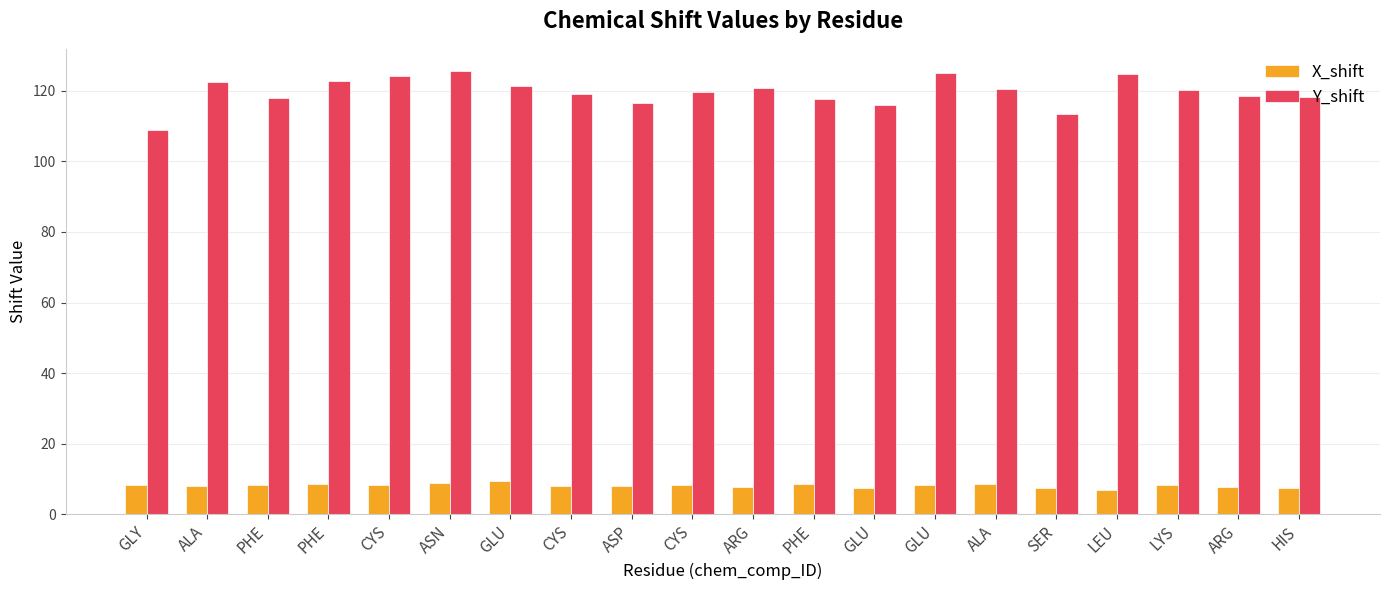

How many bars are there in each group?

2